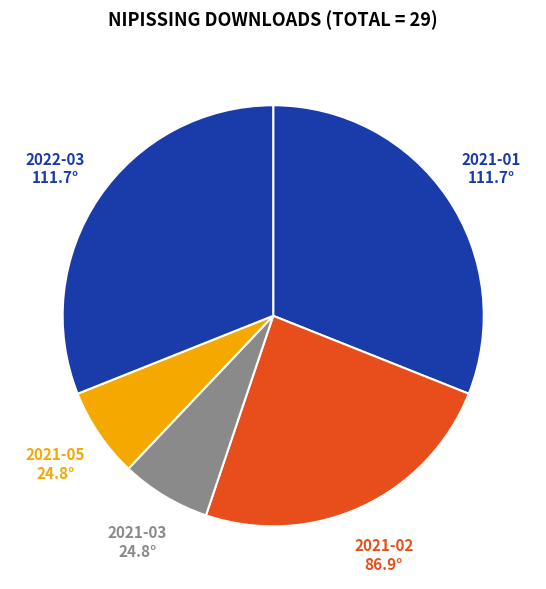

Is there any slice that represents more than half of the pie?

No